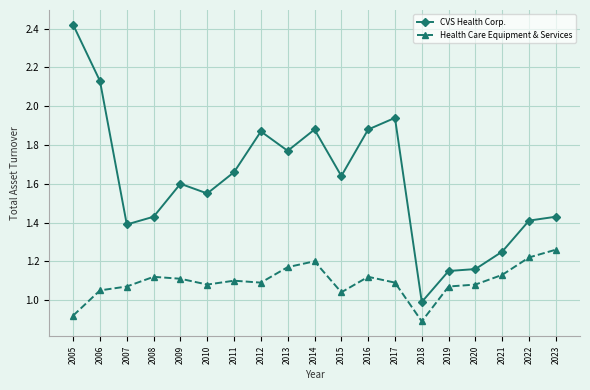

Count the number of data series in this chart.

2